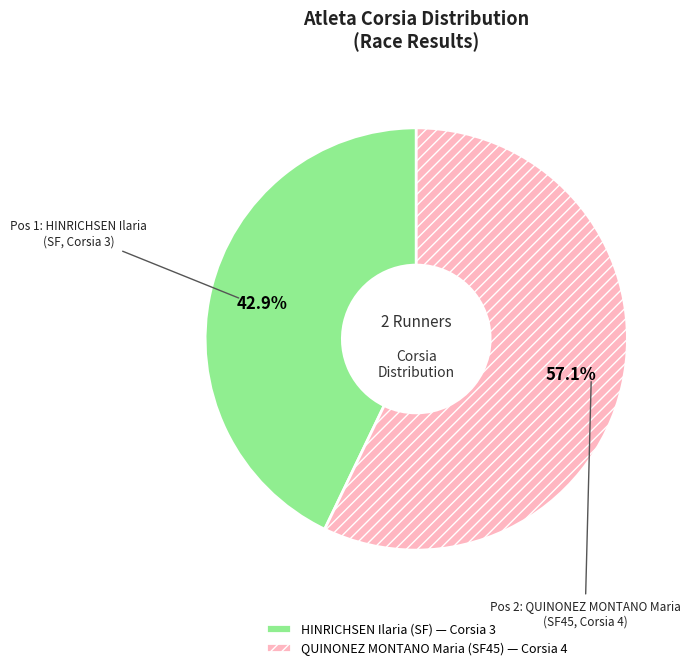

To the nearest percent, what percentage of the pie is QUINONEZ MONTANO Maria (SF45)?

57%